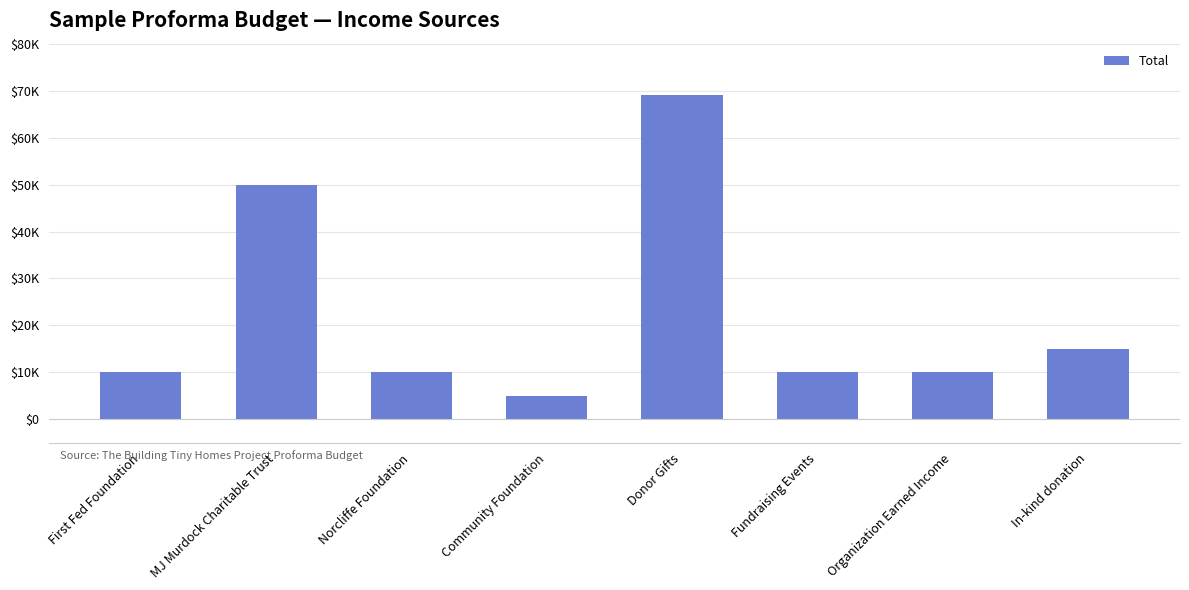

Are the bars horizontal?

No